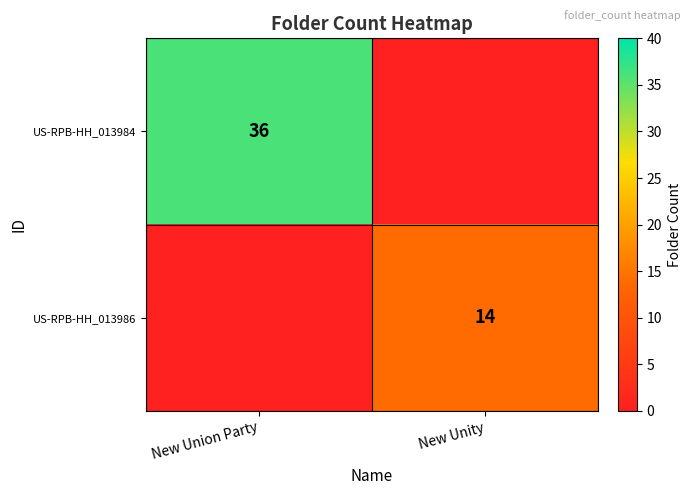

At how many categories does at least one series exceed 26?

1